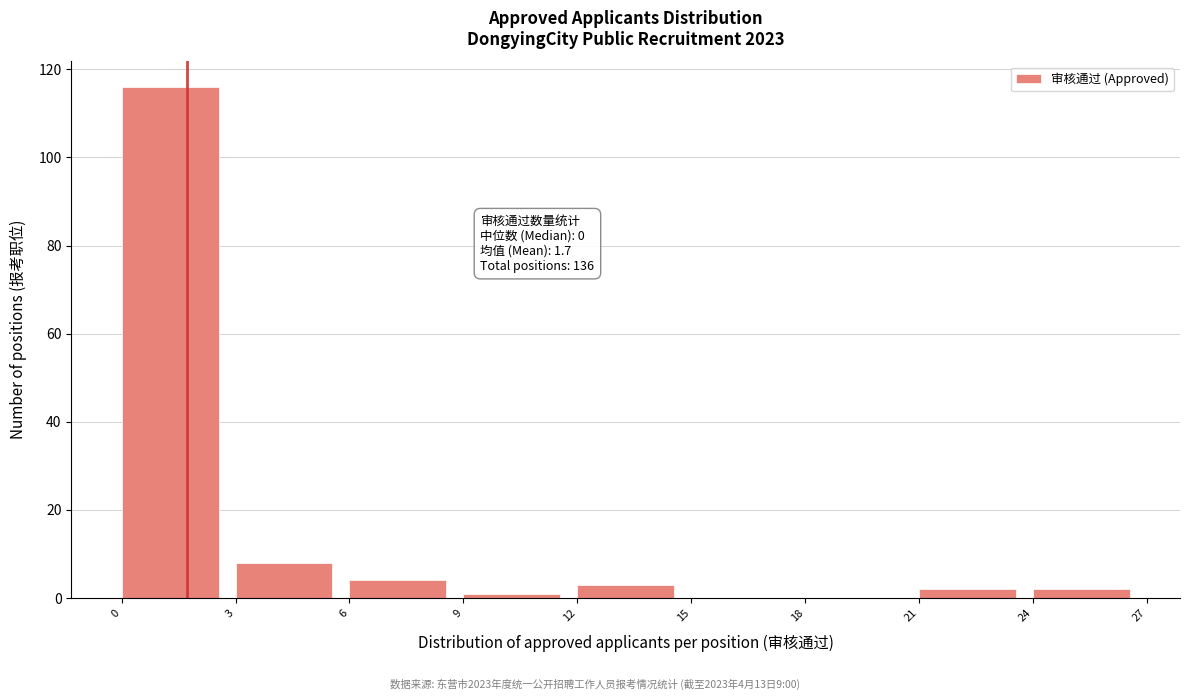

Over which range of the x-axis is the bar tallest?

0 to 3